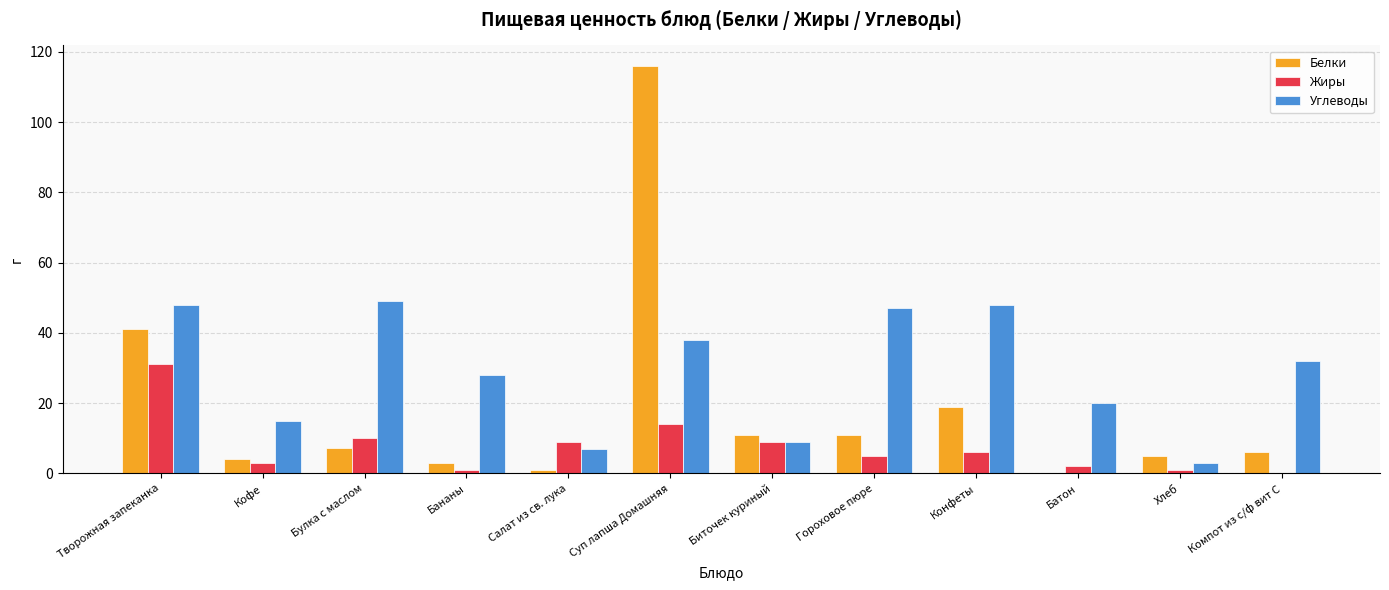

What is the sum of all Белки values?

224.2